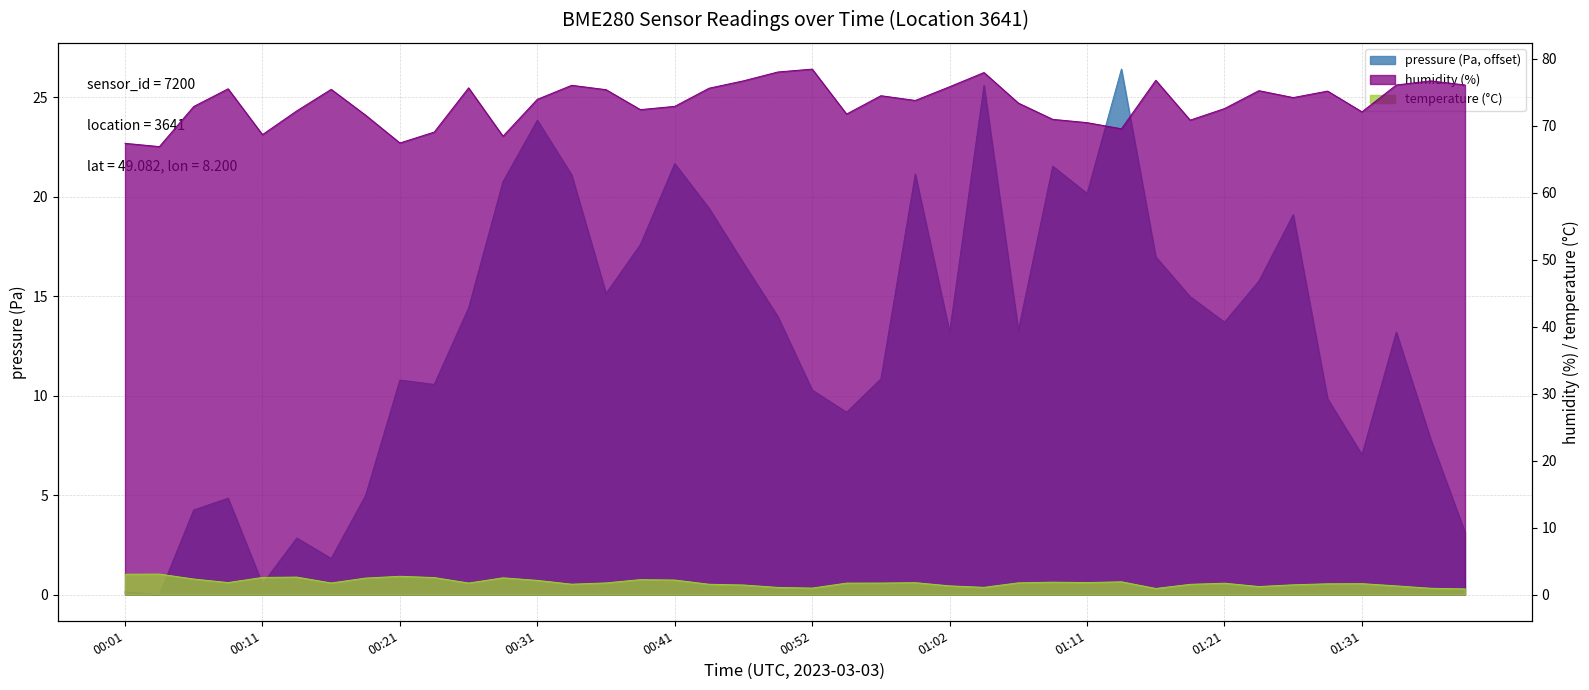

What are all the series names shown in the legend?

pressure, humidity, temperature